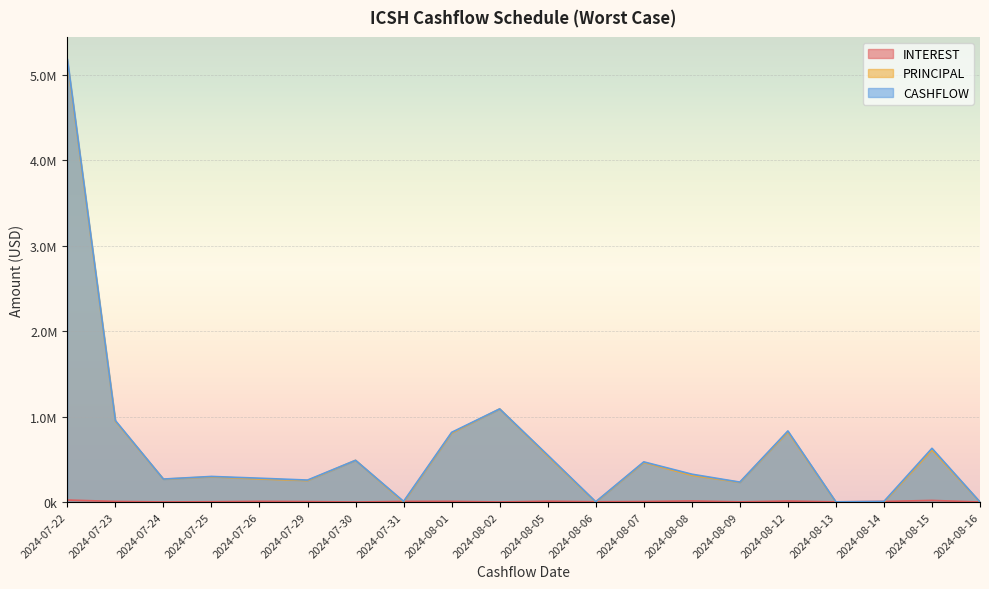

What is the maximum value for INTEREST?

23974.4